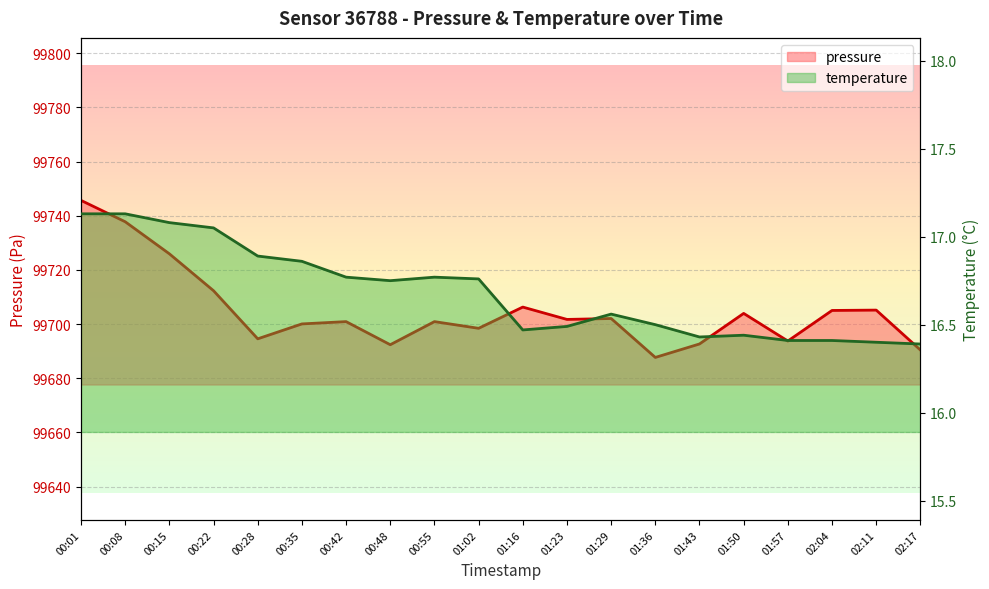

How many lines are shown in the chart?

2